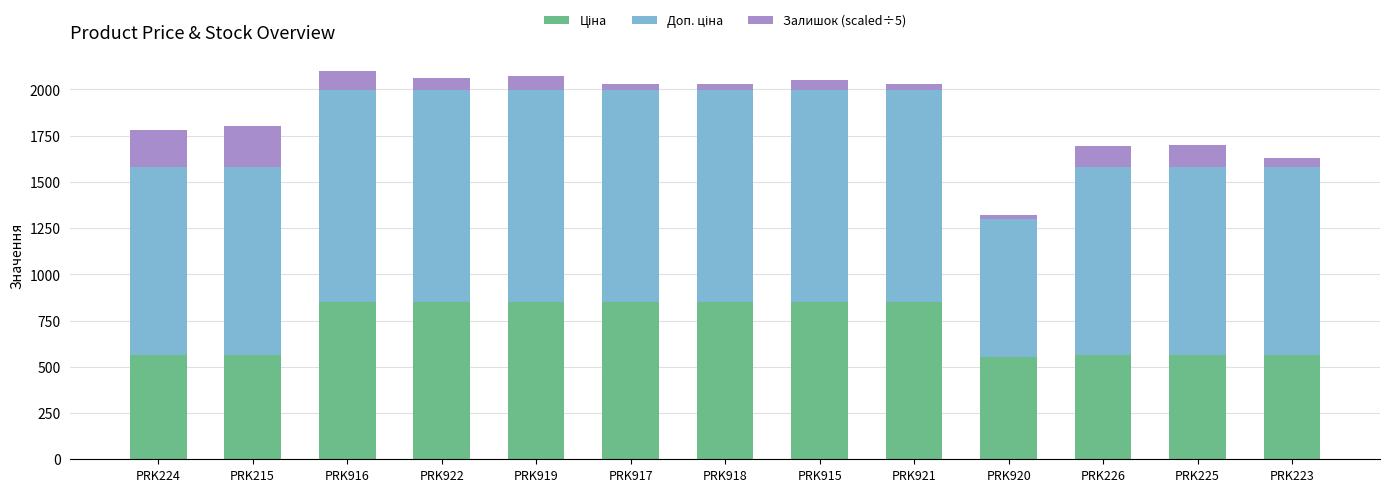

What is the total value across all series at PRK922?

2062.8